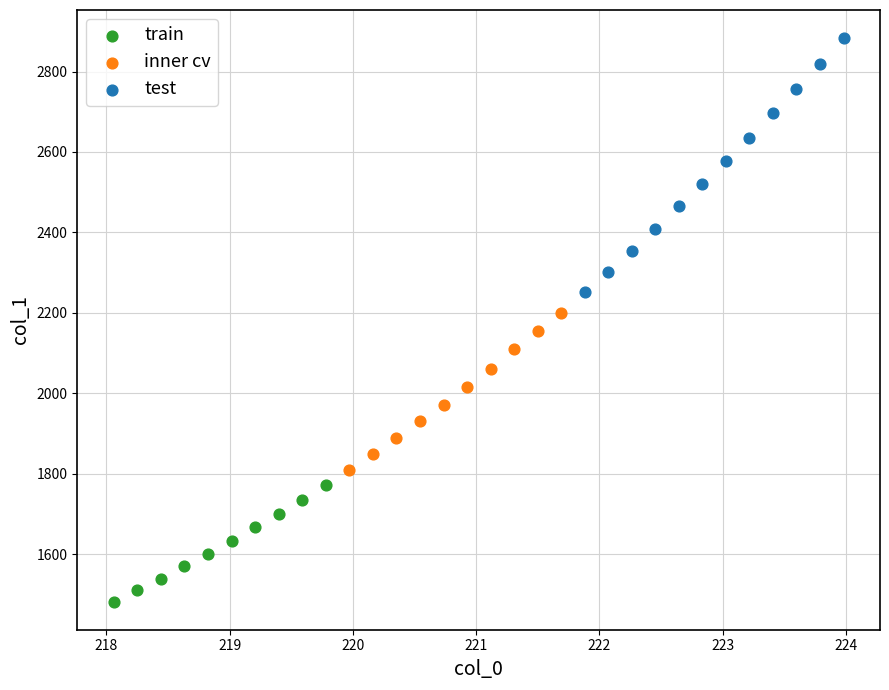

Which series contains the highest Y value?

test